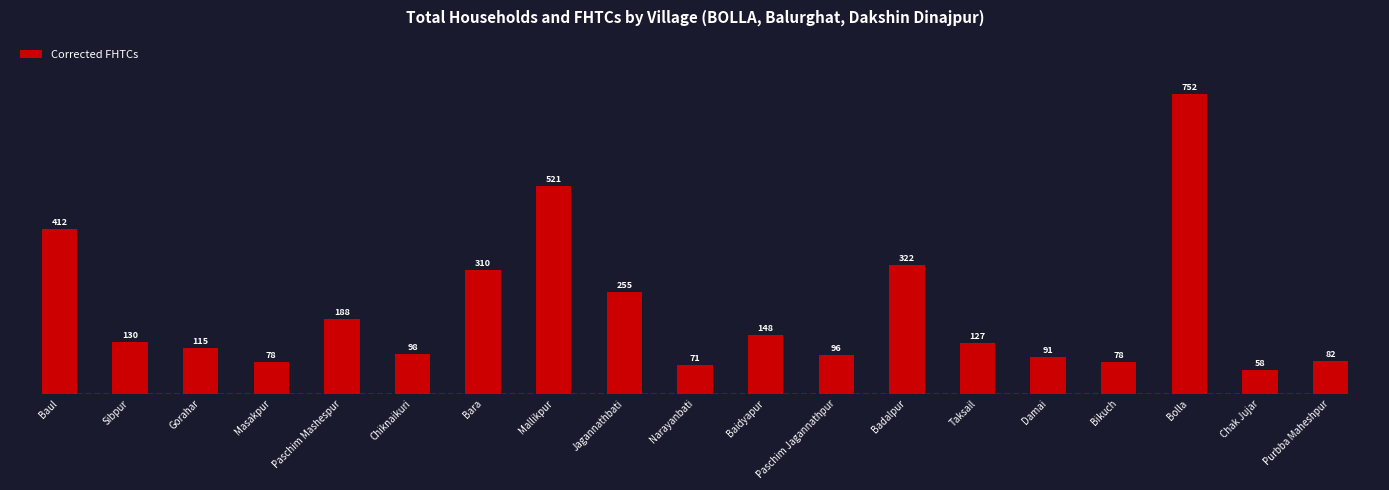

What is the sum of all values?

3932